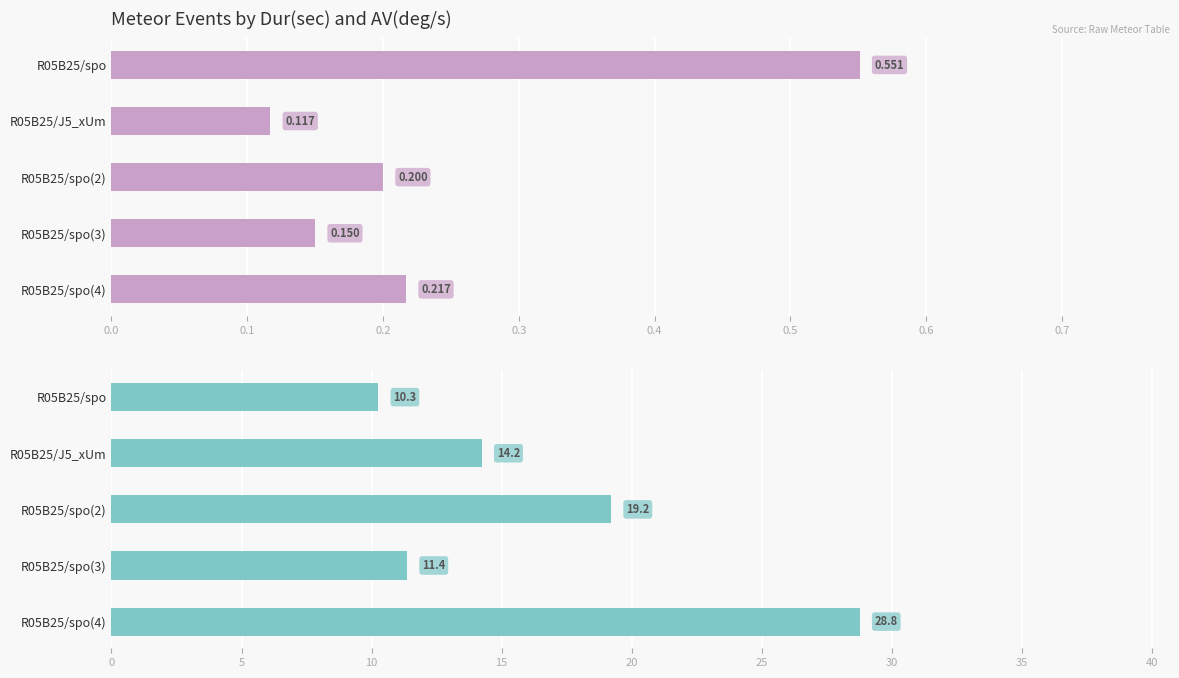

Which series has the largest total across all categories?

AV(deg/s)